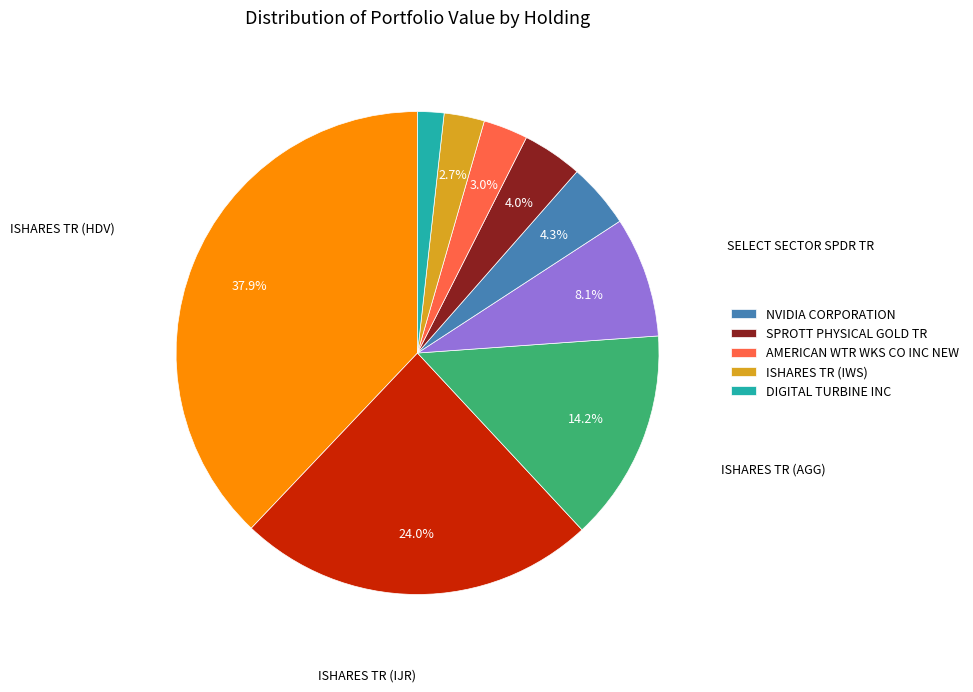

Is there any slice that represents more than half of the pie?

No